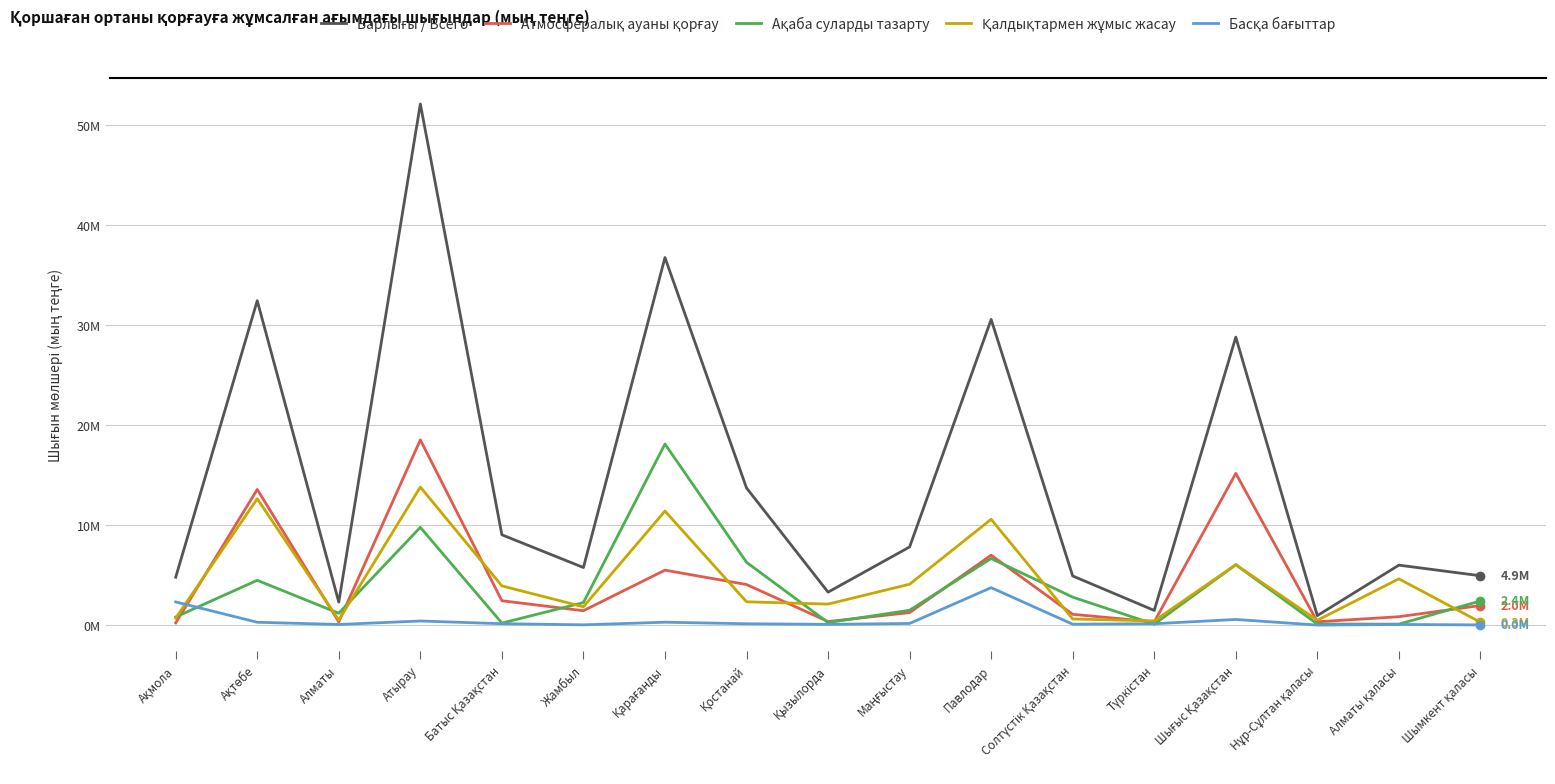

Does the chart have visible grid lines?

Yes